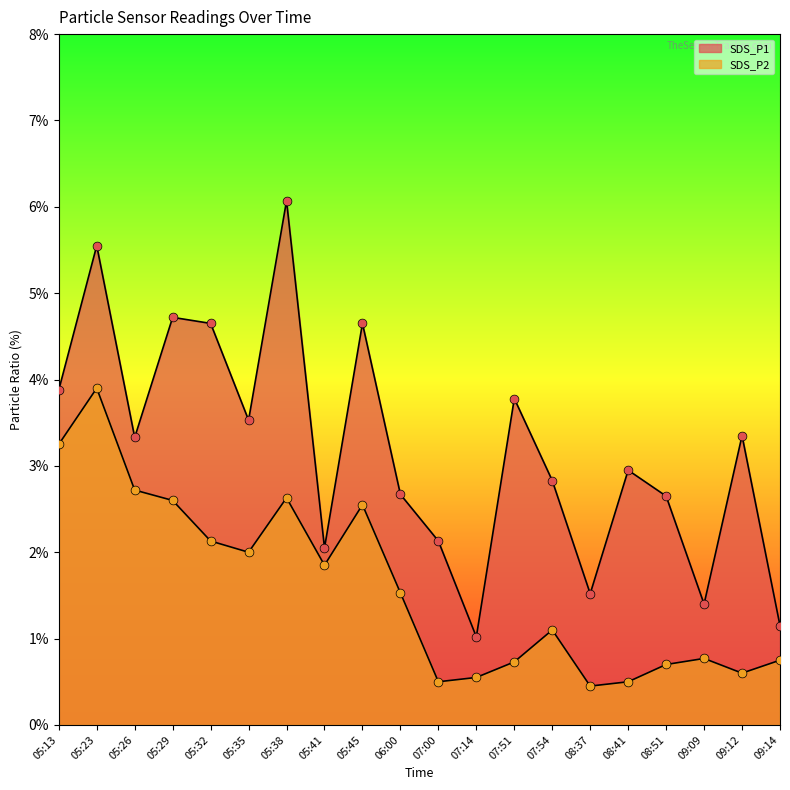

Is the value of SDS_P2 at 07:14 greater than the value of SDS_P1 at 05:38?

No